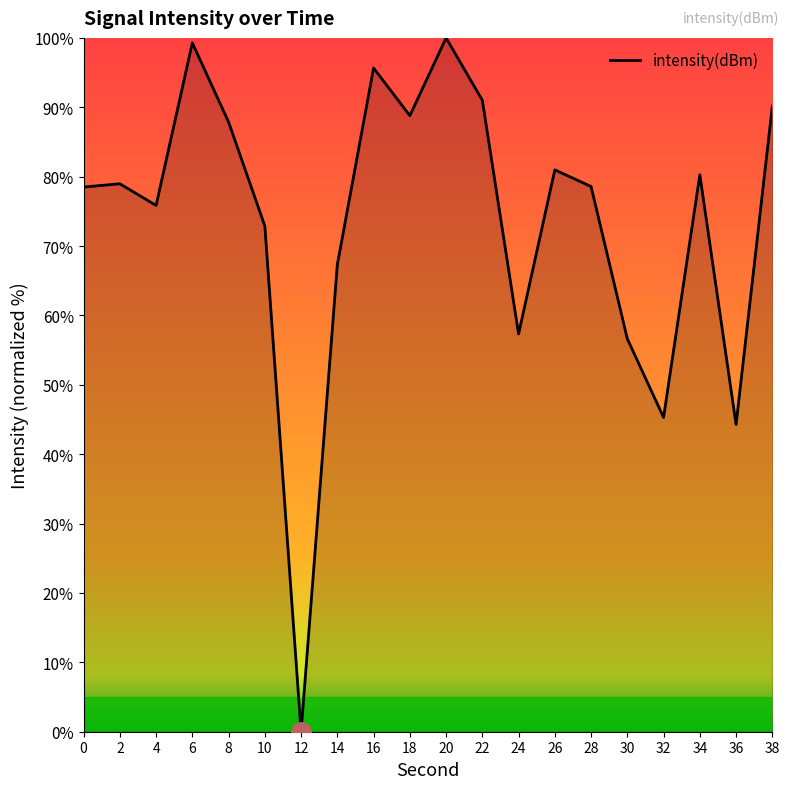

What is the ratio of the value at 16 to the value at 34?

1.2